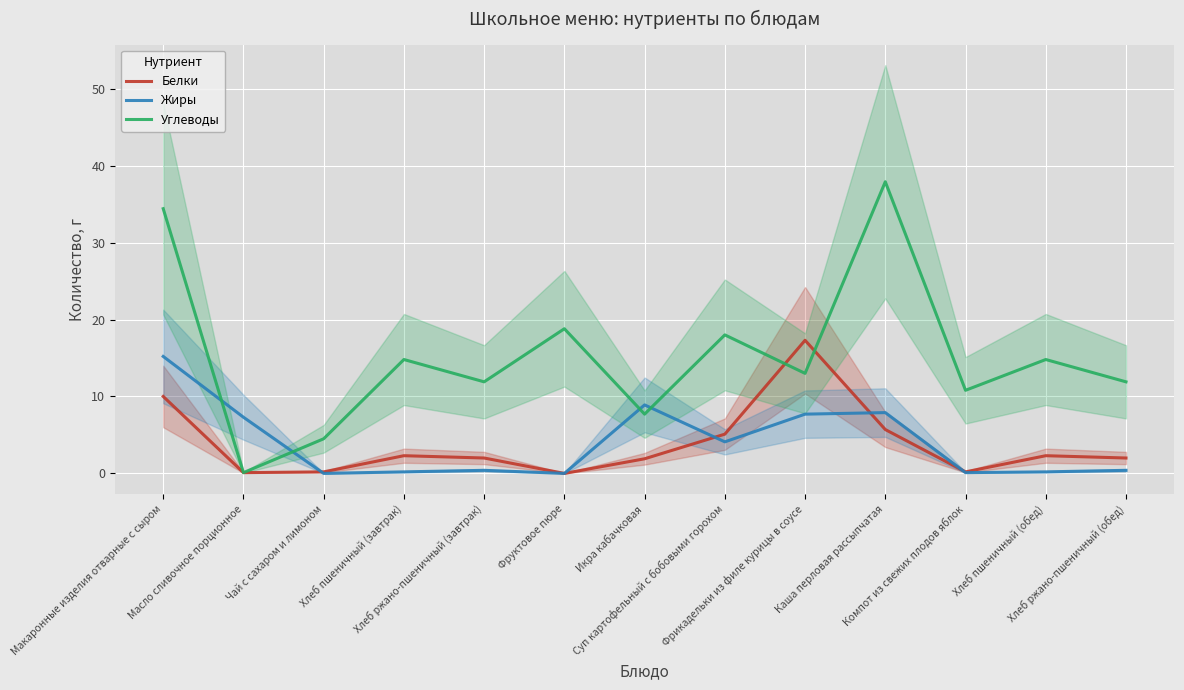

Where is Белки nearest to the value 8?

Макаронные изделия отварные с сыром